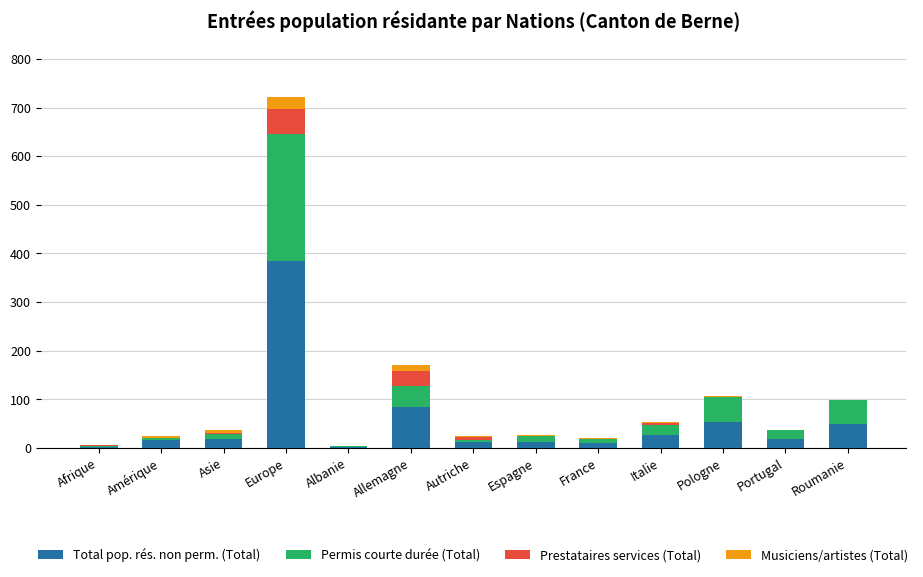

At which category is the sum across all series the highest?

Europe